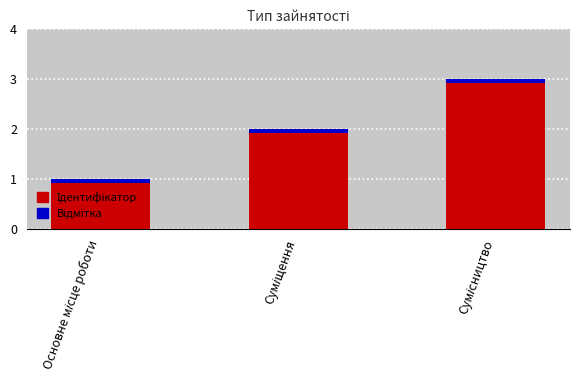

The value at Сумісництво is 4. True or false?

False